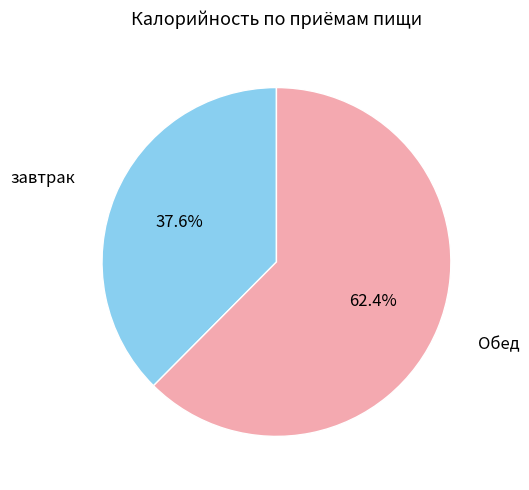

Does any single category account for the majority?

Yes